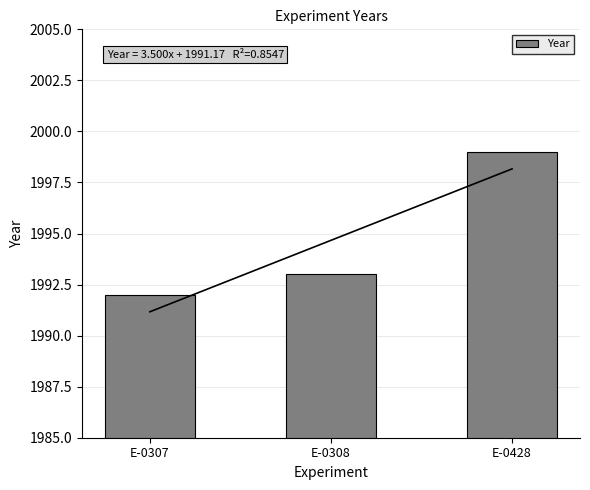

Which label corresponds to the smallest value in the chart?

E-0307